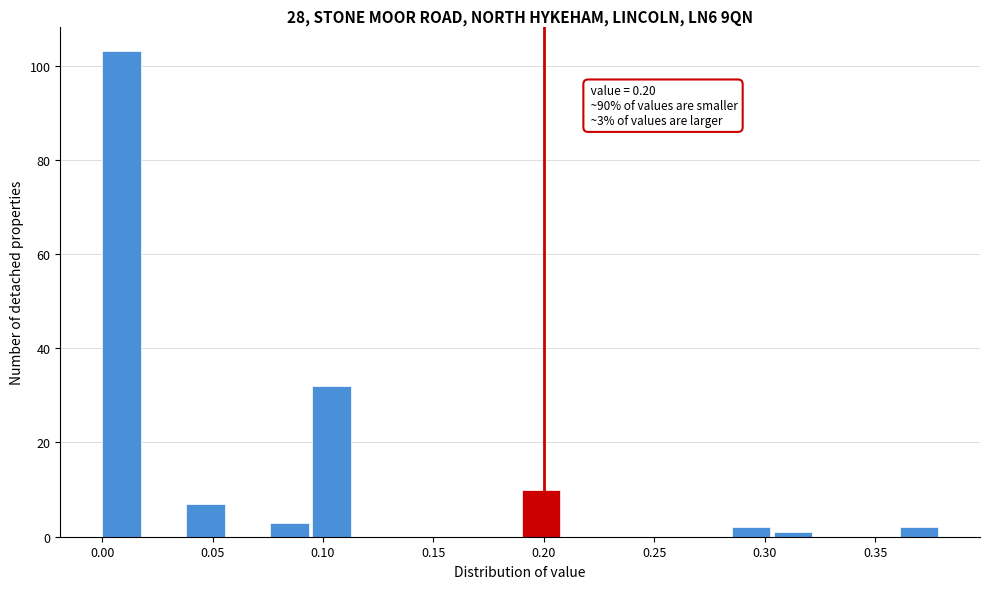

Around what value on the x-axis is the tallest bar? Give the approximate position of its centre, as read against the axis.

0.010